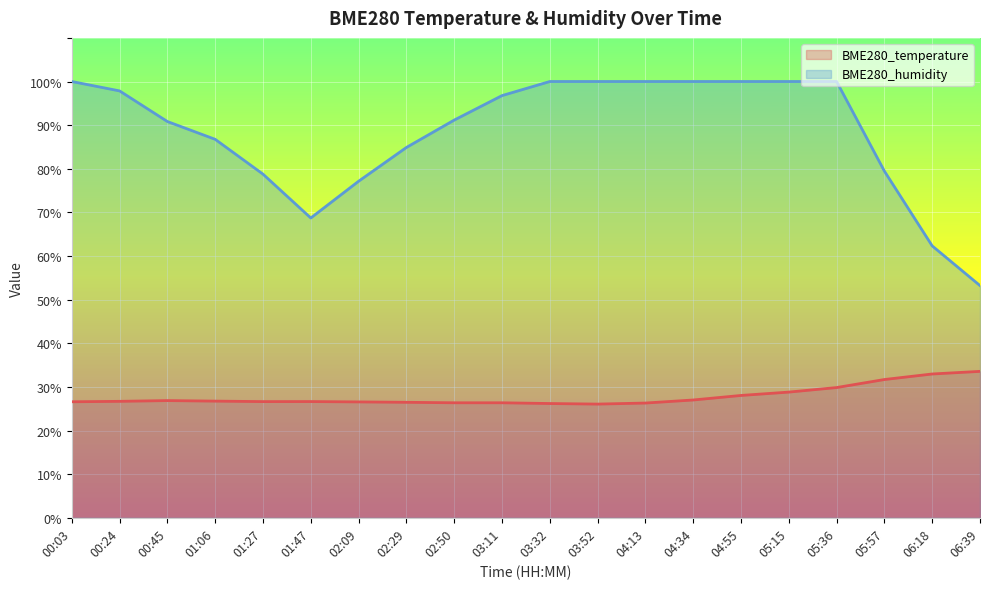

The BME280_humidity series shows 77.1 at 02:09. True or false?

True